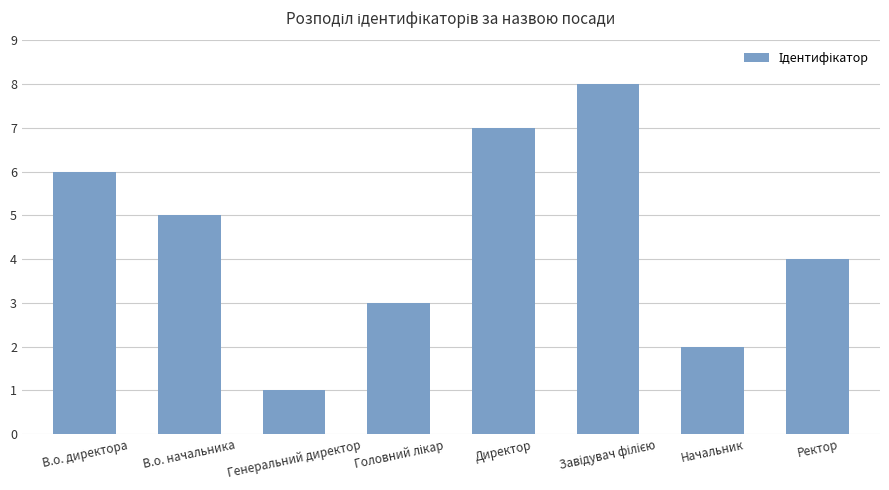

How many values are below 5?

4